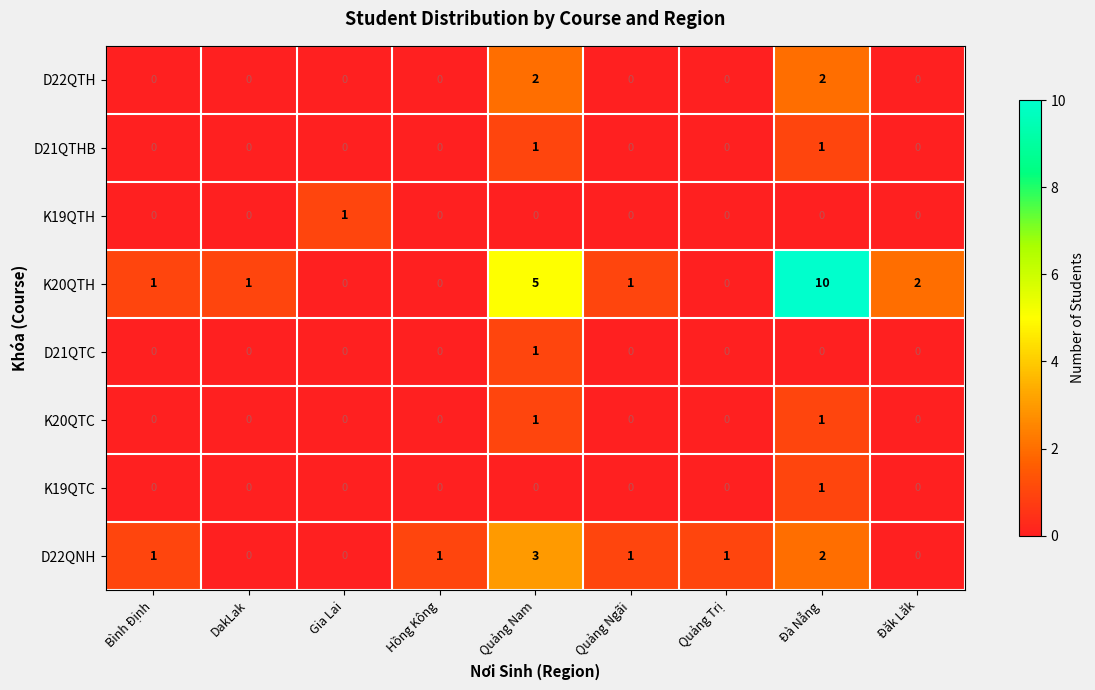

The value of K20QTC at DakLak is 1. True or false?

False